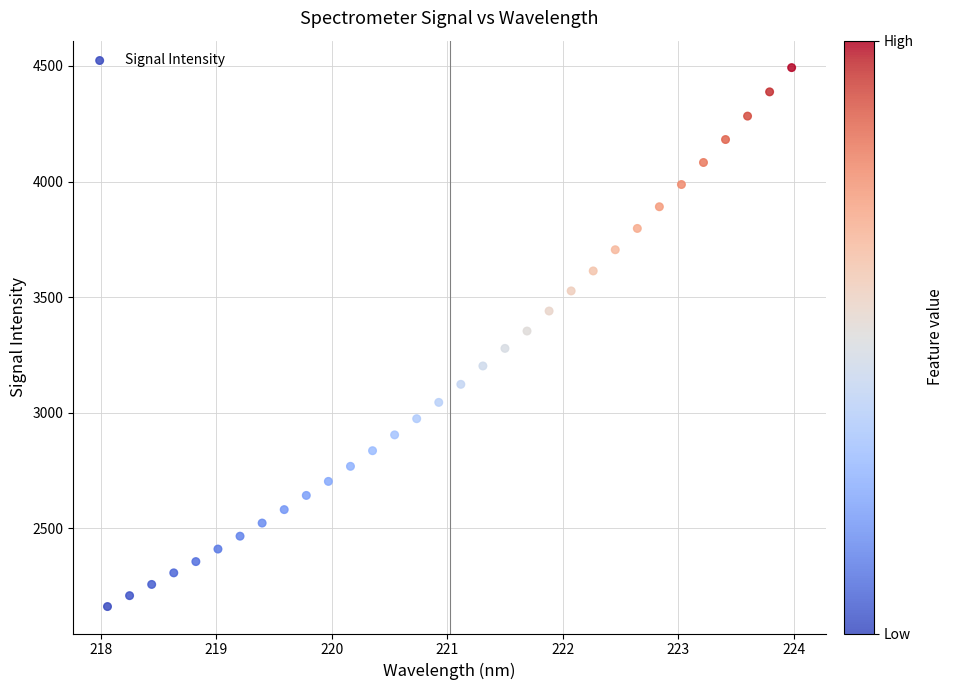

What is the range of Y values (max minus min)?

2330.5